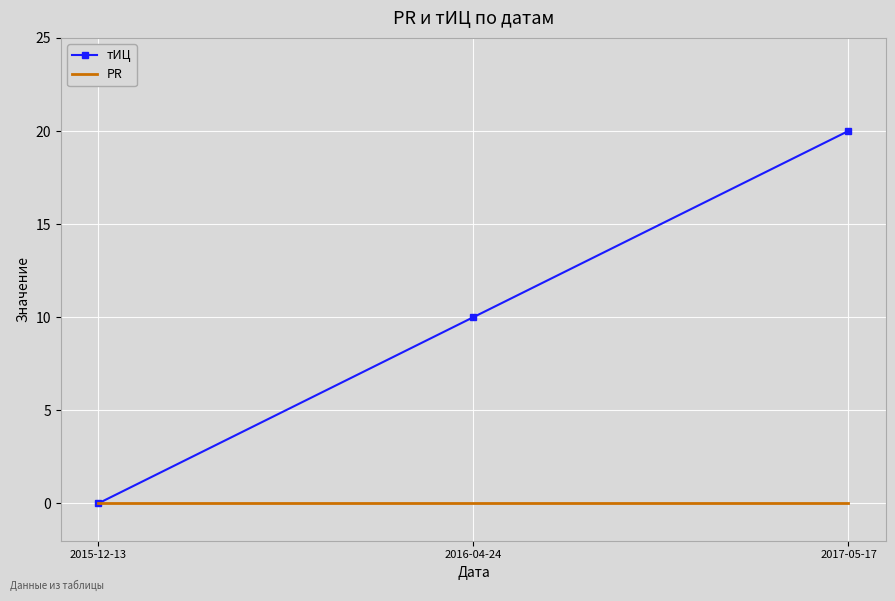

Which series changed the most between 2015-12-13 and 2017-05-17?

тИЦ